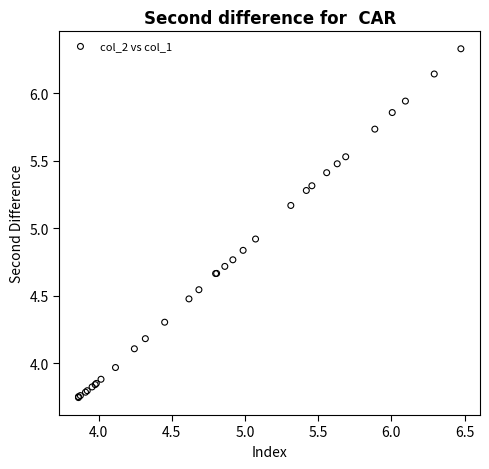

What Y value in the scatter plot is closest to 5?

4.9